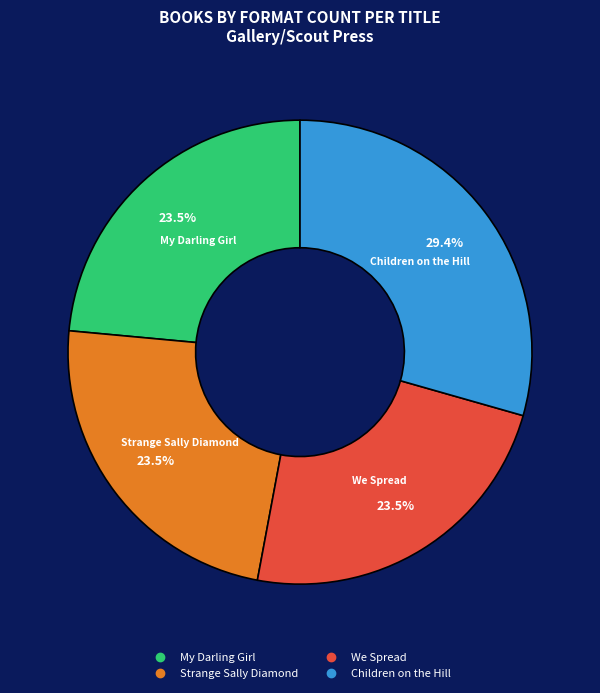

What percentage is NOT represented by We Spread?

76.5%